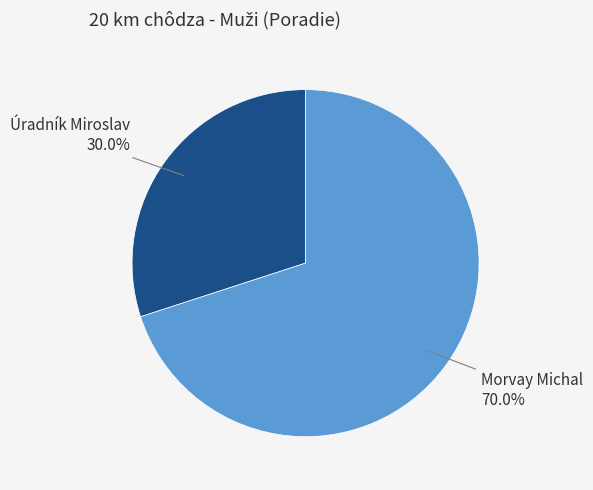

Approximately how many times larger is the value at Úradník Miroslav compared to Morvay Michal?

0.4